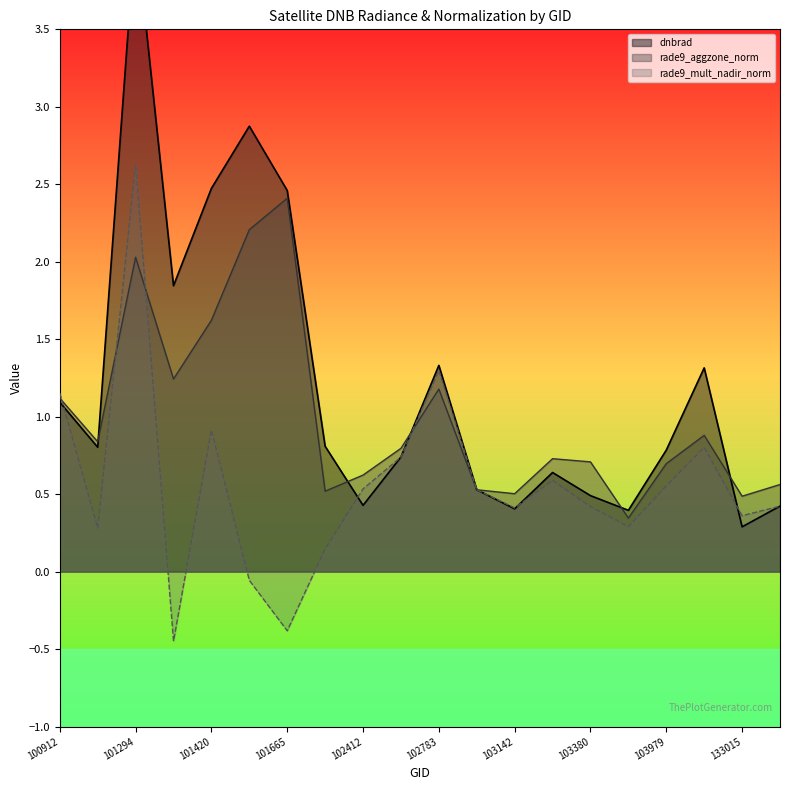

What is the difference between the second highest and second lowest values in the rade9_aggzone_norm series?

1.7